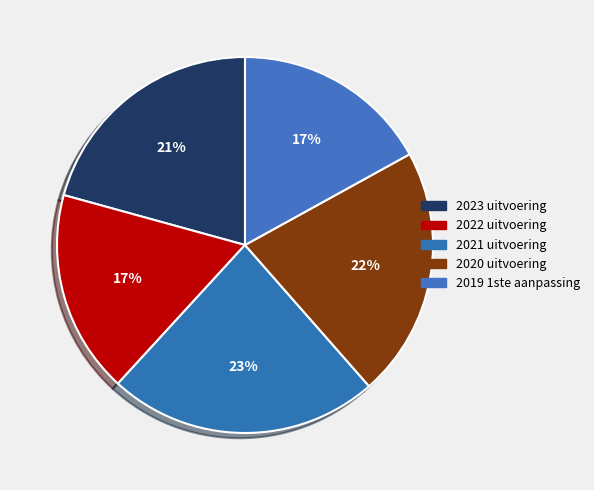

Between 2020 uitvoering and 2022 uitvoering, which is larger?

2020 uitvoering